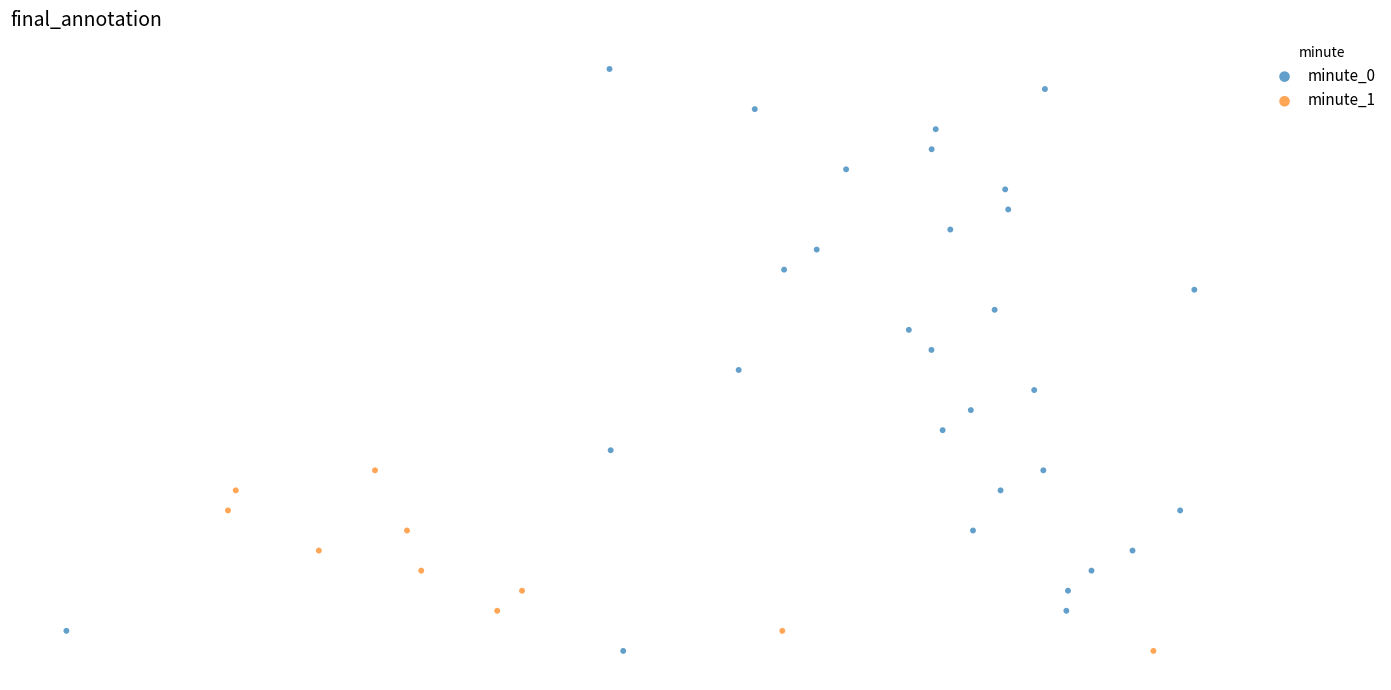

What are all the series names shown in the legend?

minute_0, minute_1